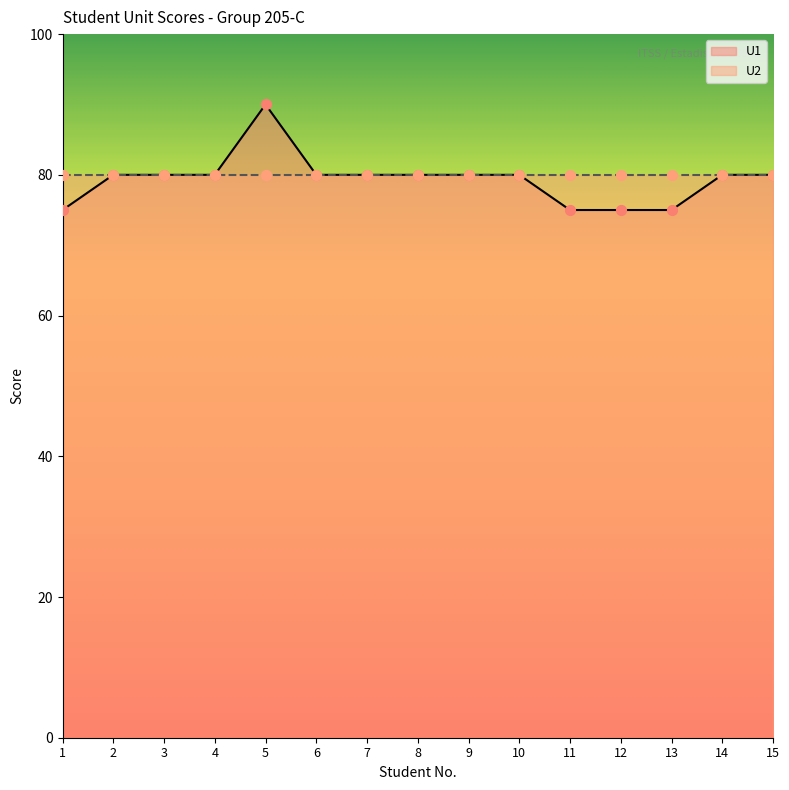

Which has a higher value, 3 or 5?

5